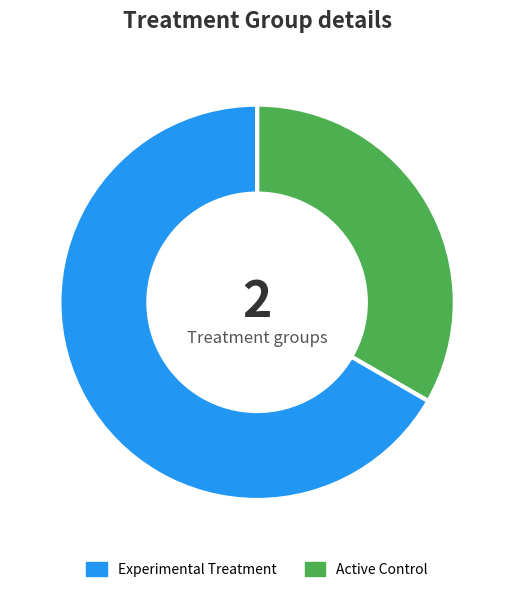

Is there a majority slice in this chart?

Yes